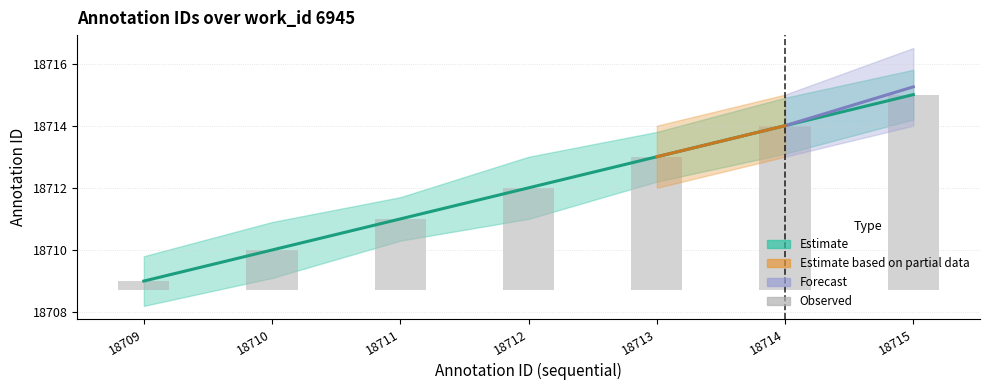

Which series has the largest total across all categories?

Estimate